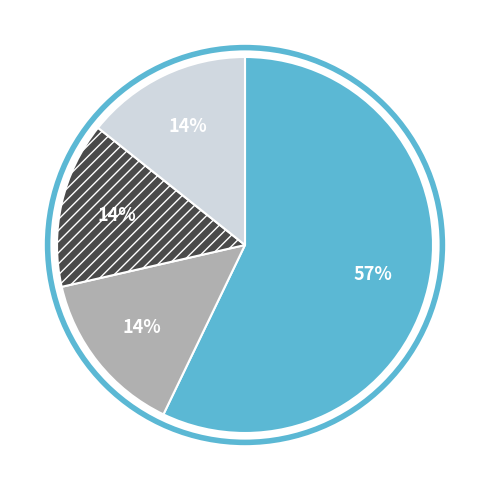

To the nearest percent, what is the average slice percentage?

25%